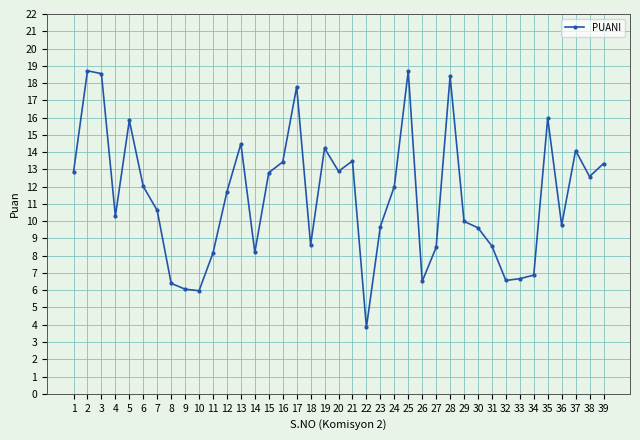

True or false: the data shows 8.5 at 27.

True